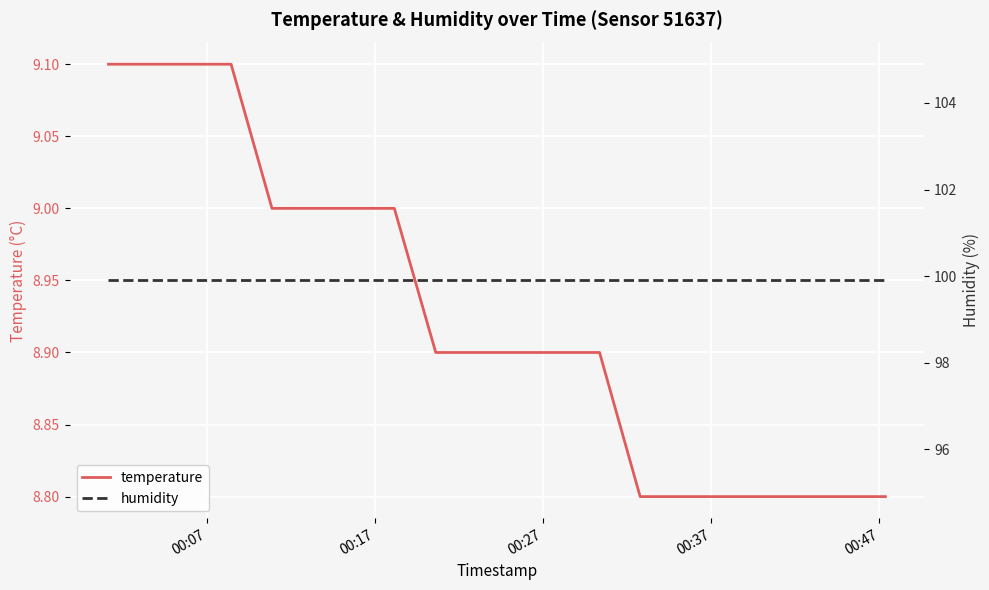

True or false: humidity and temperature cross at least once.

False